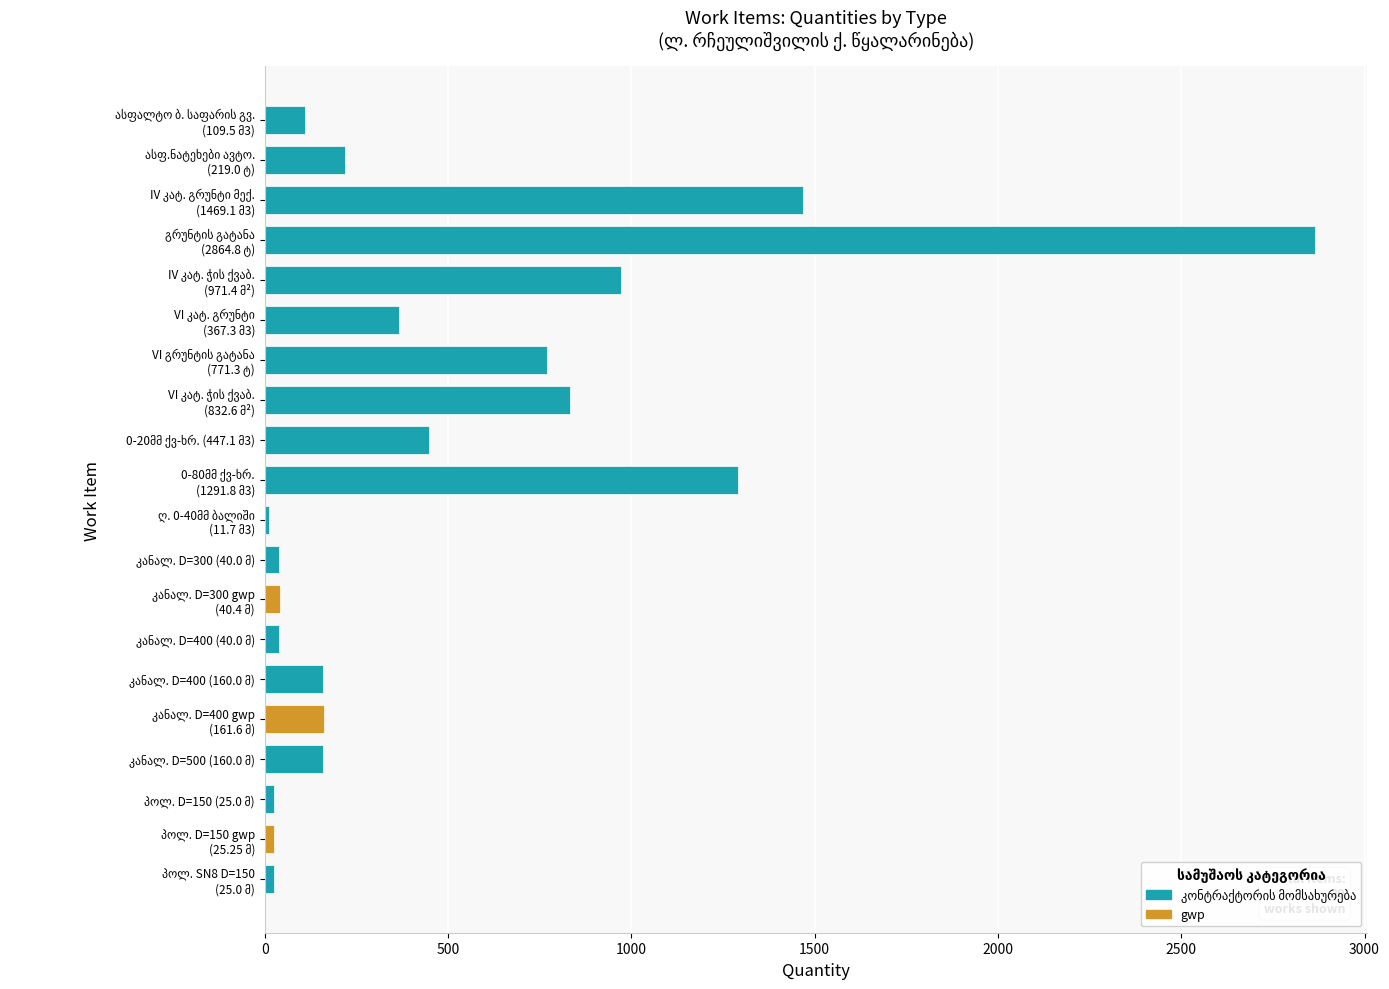

Count the number of data series in this chart.

1